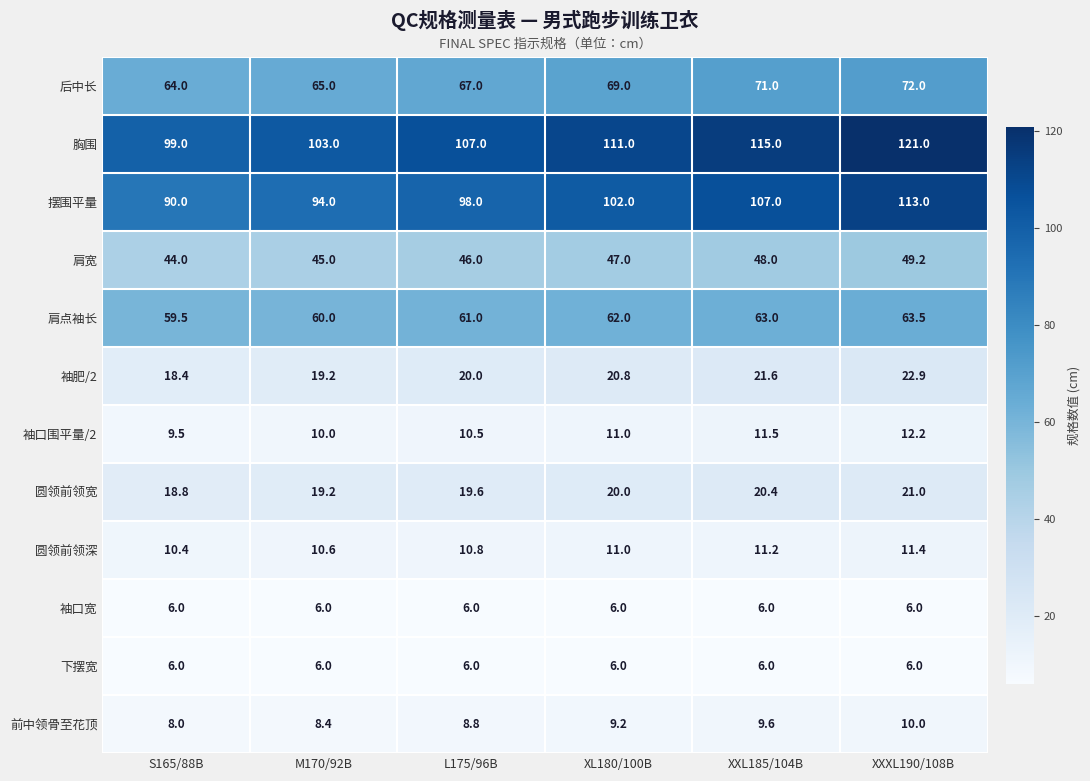

How many data points does each series have?

6